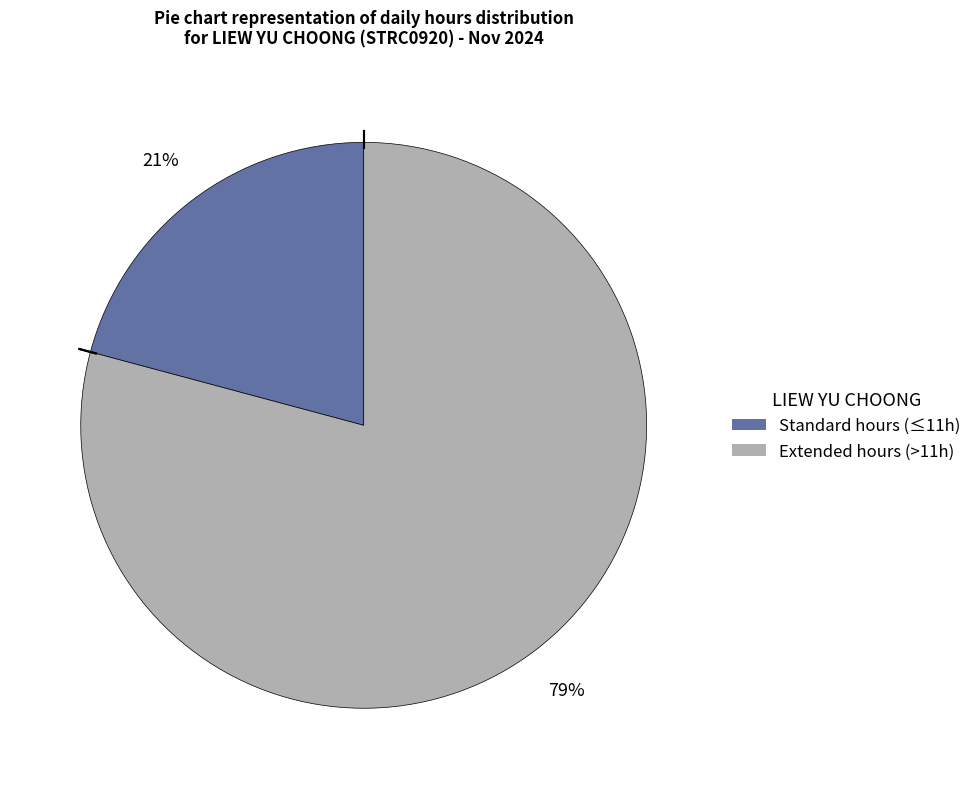

Is there a majority slice in this chart?

Yes